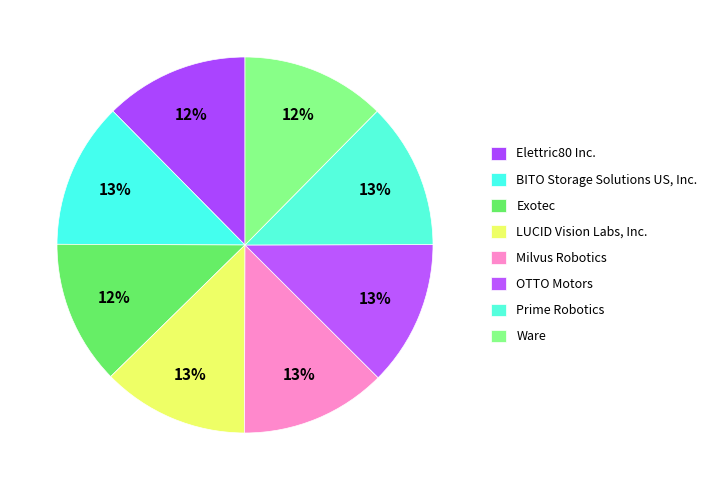

Which slice is the largest?

LUCID Vision Labs, Inc.